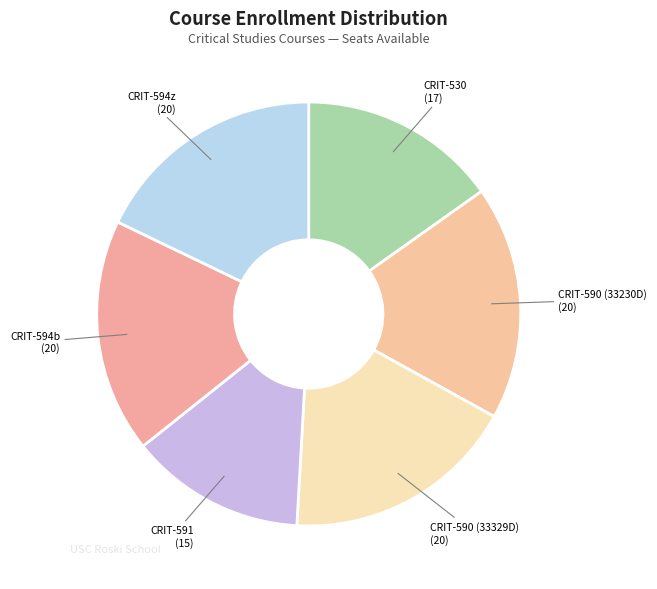

Do CRIT-590 (33329D) and CRIT-530 together represent more than half of the pie?

No